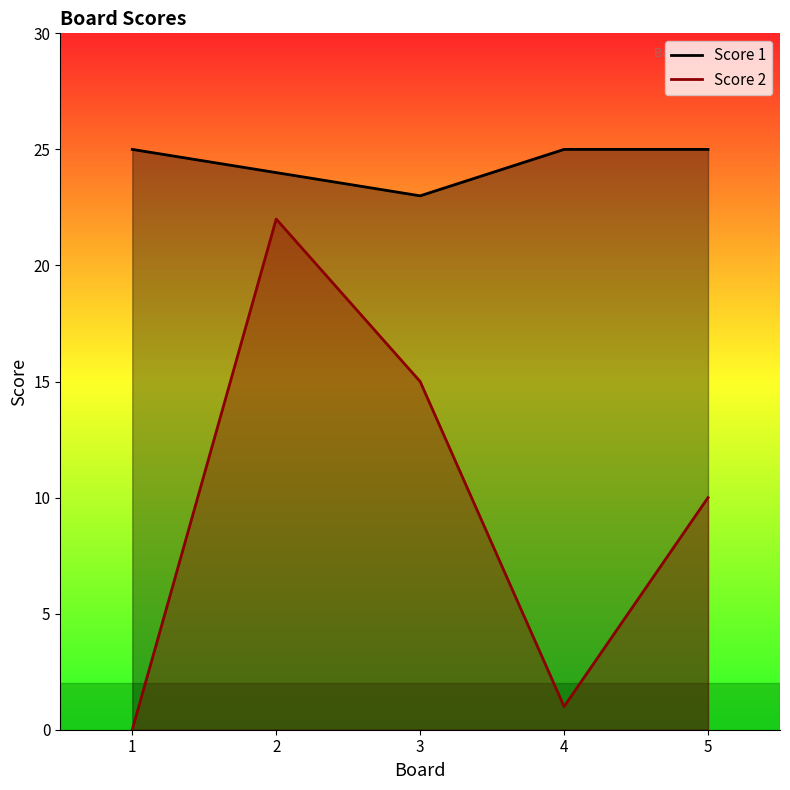

What is the value of the Score 1 point at the 2nd from the left?

24